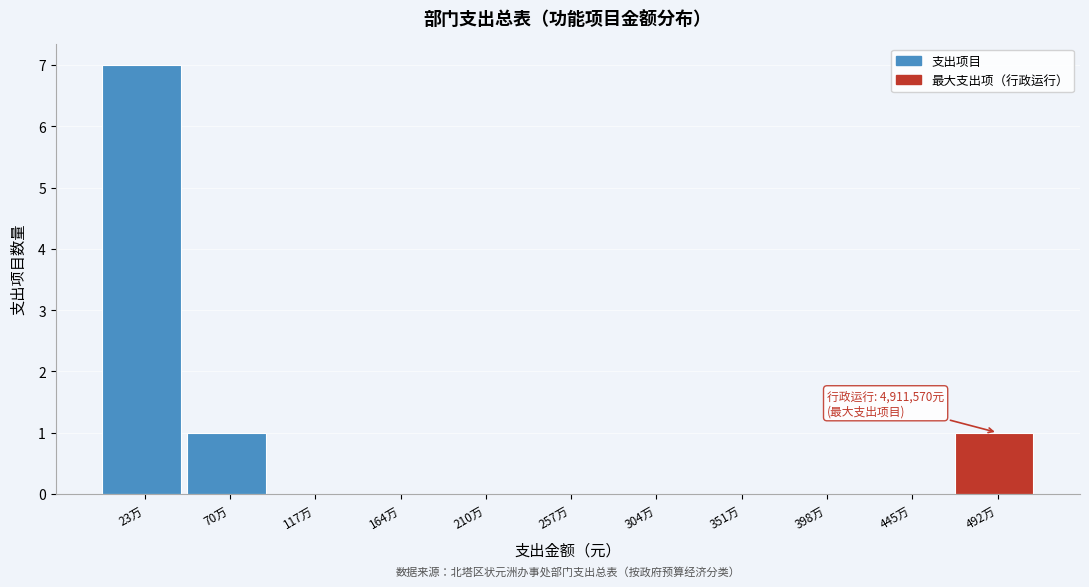

Reading left to right, list all the values displayed in this chart.

23万=7	70万=1	117万=0	164万=0	210万=0	257万=0	304万=0	351万=0	398万=0	445万=0	492万=1